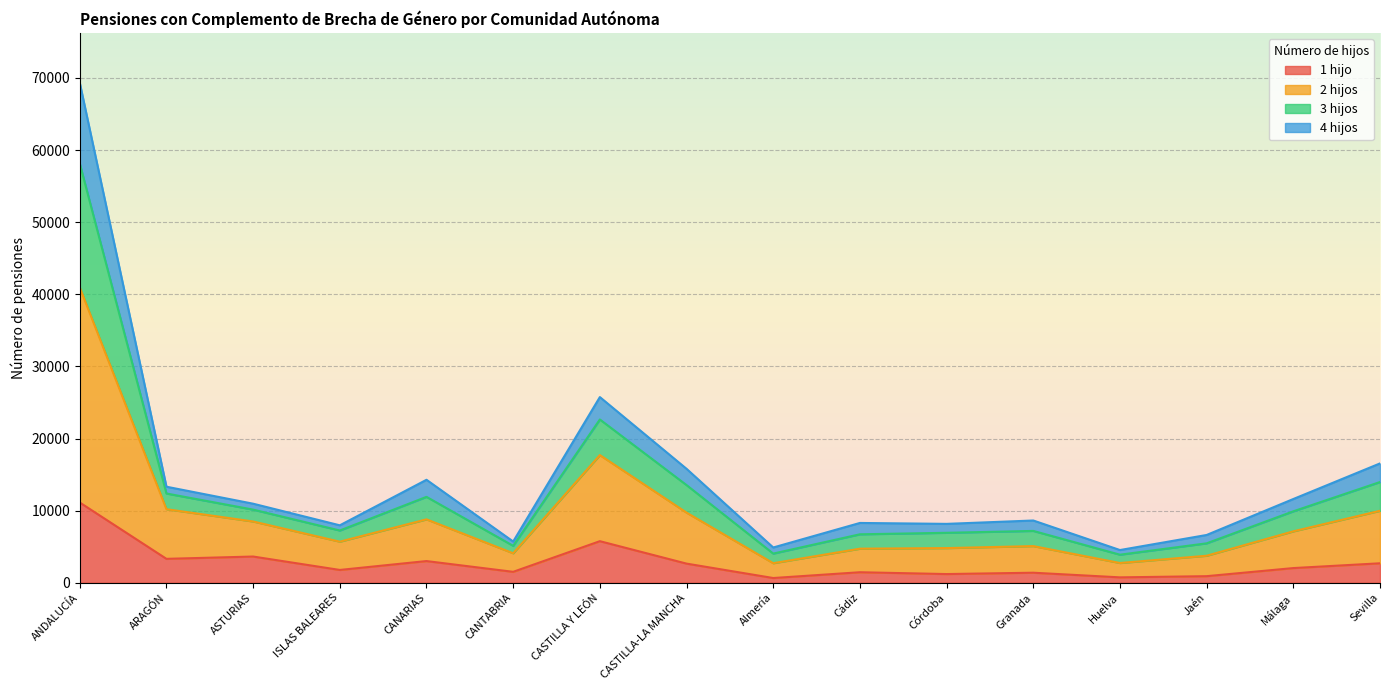

Is it true that 2 hijos equals 40453 at ANDALUCÍA?

False